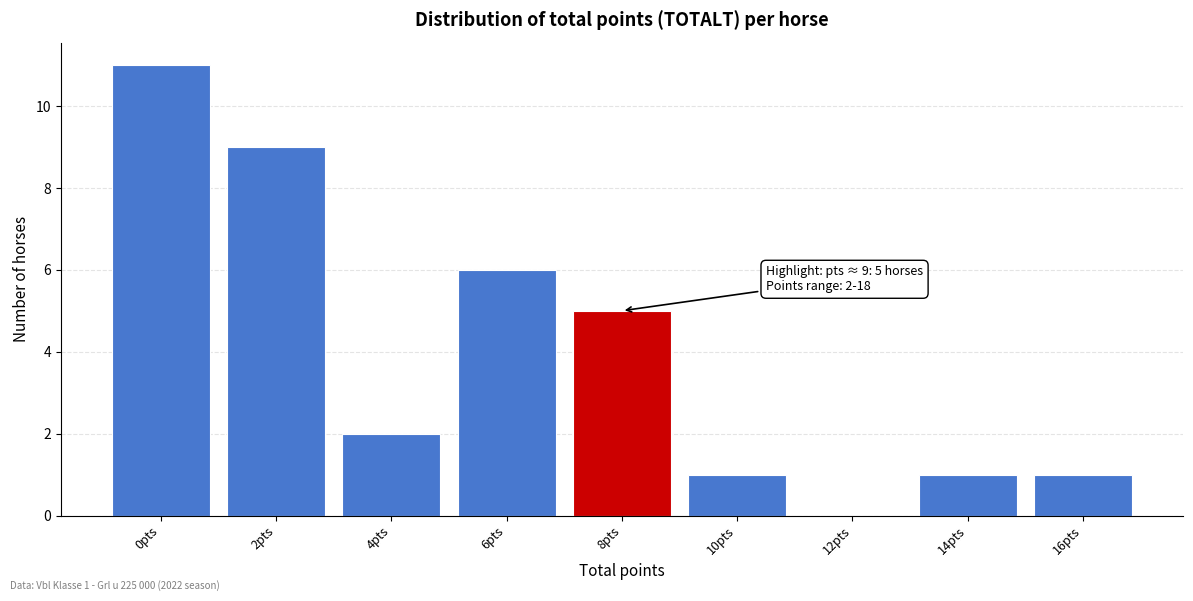

Reading right to left, extract all data points from this chart.

16pts=1	14pts=1	12pts=0	10pts=1	8pts=5	6pts=6	4pts=2	2pts=9	0pts=11